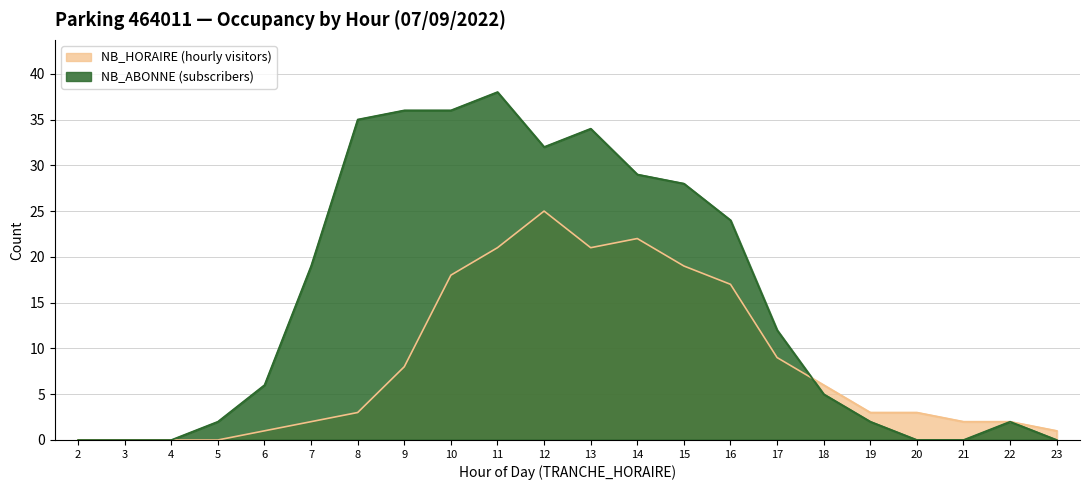

What is the approximate value of NB_HORAIRE at 9?

8